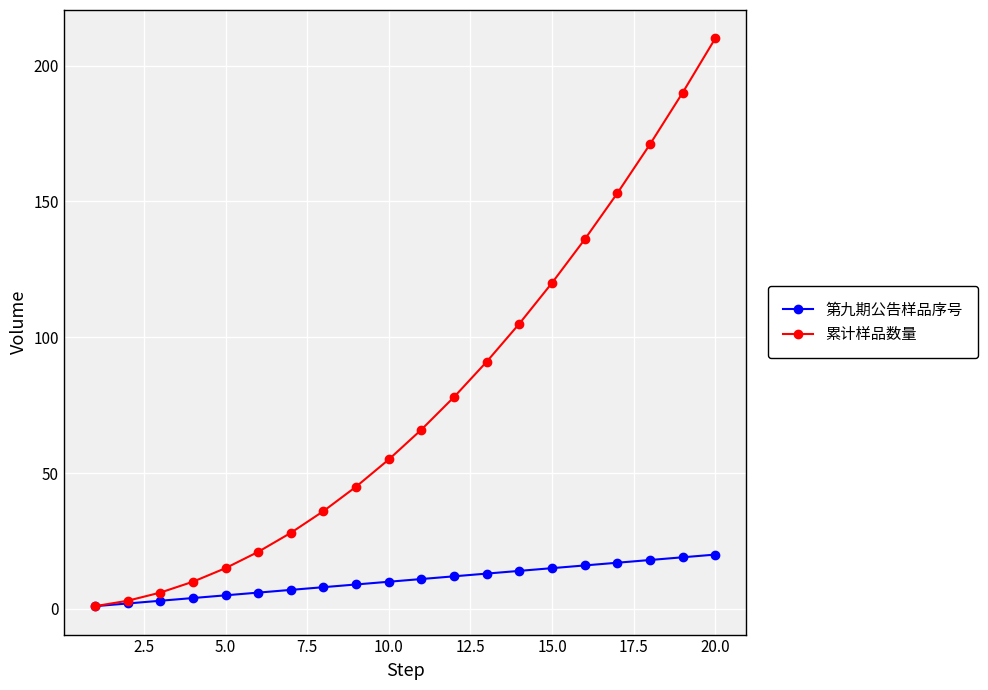

How many values in the 第九期公告样品序号 series are below 11?

10